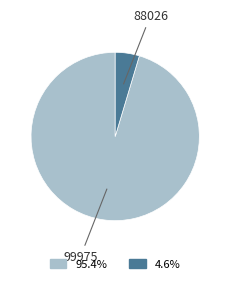

Rank the categories by value from lowest to highest.

88026, 99975